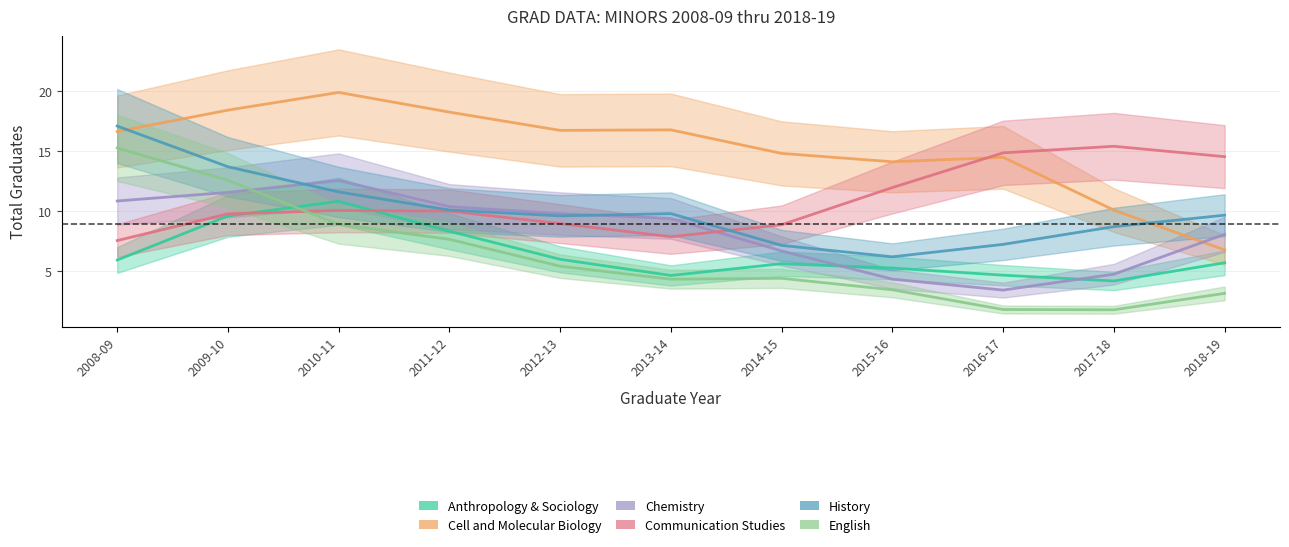

What is the total value across all series at 2011-12?

64